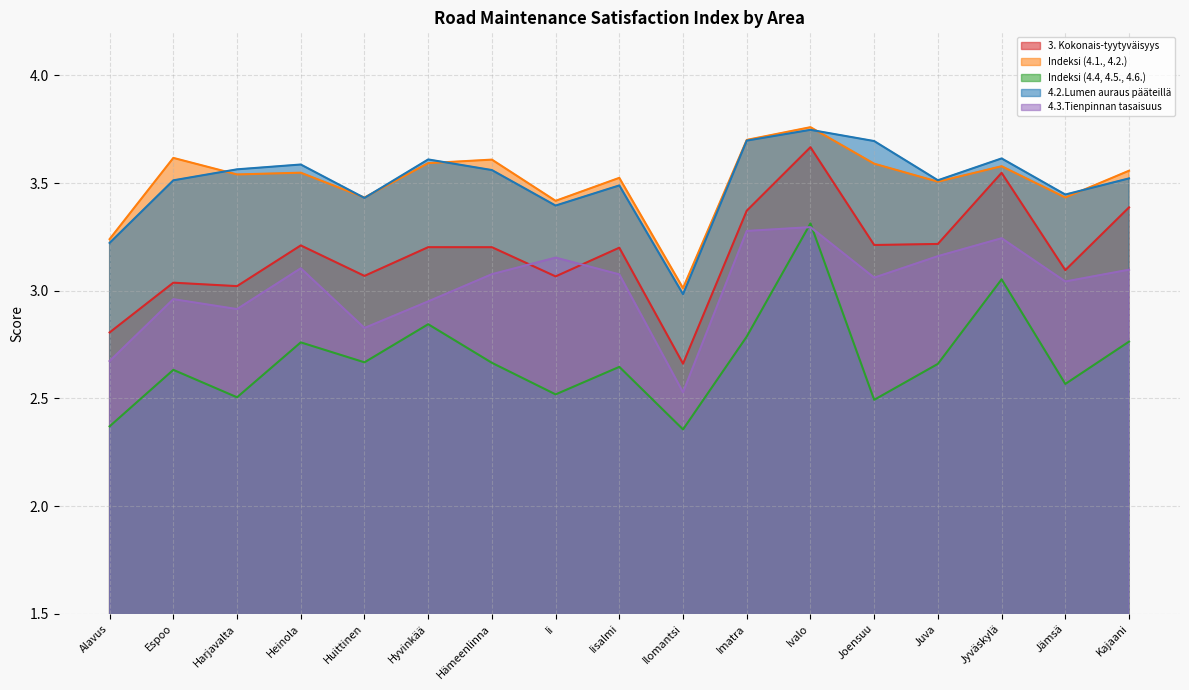

What is the difference between the Indeksi (4.4, 4.5., 4.6.) values at Harjavalta and Ilomantsi?

0.1